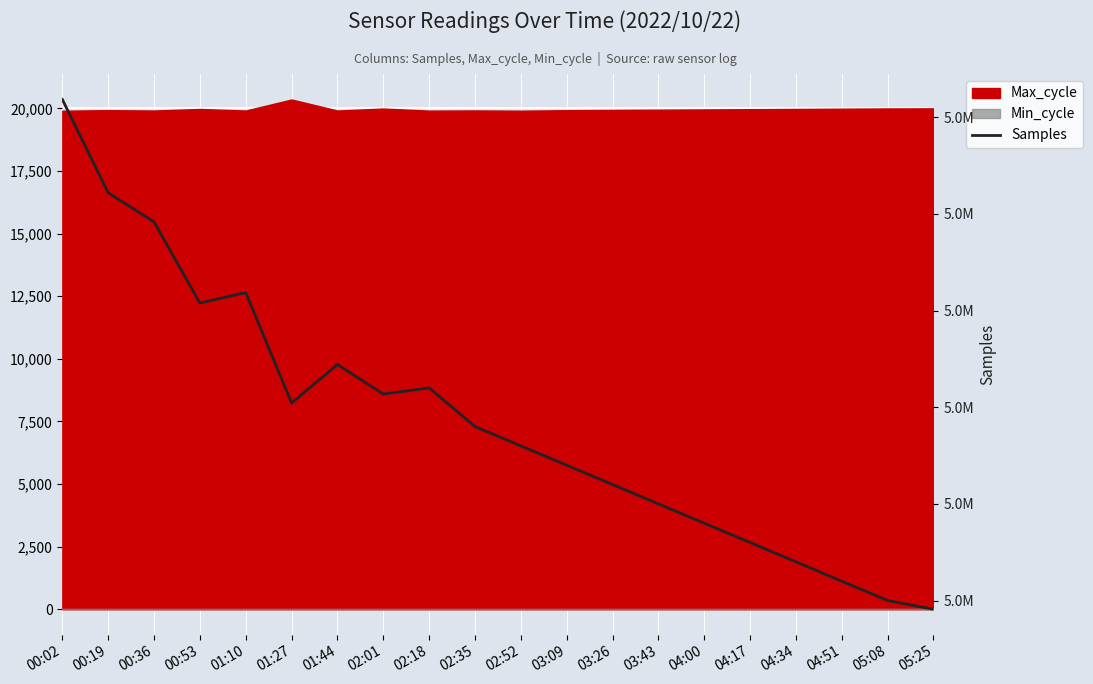

Approximately how many times larger is the value at 03:09 compared to 04:34?

1.0